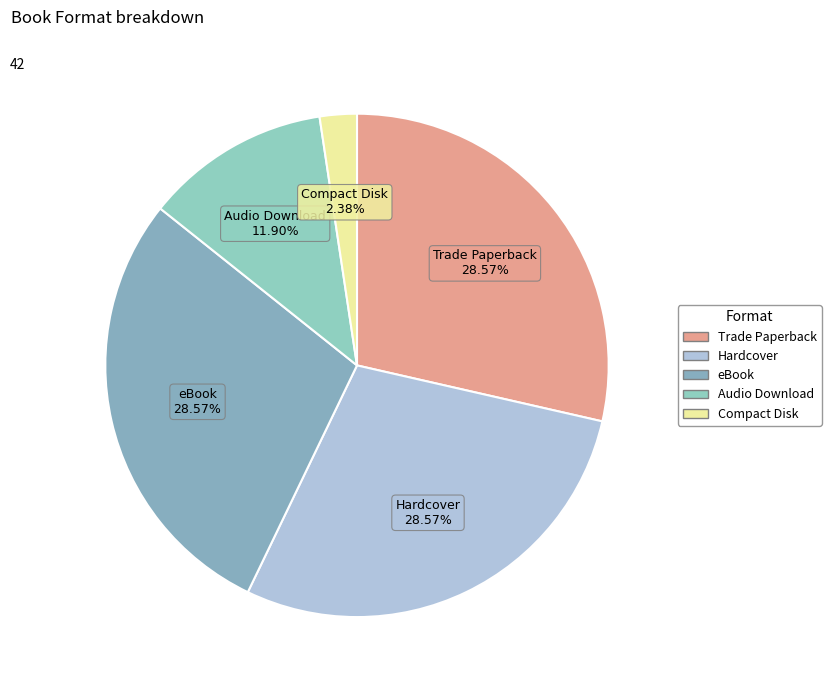

Which category has the smallest portion of the pie?

Compact Disk